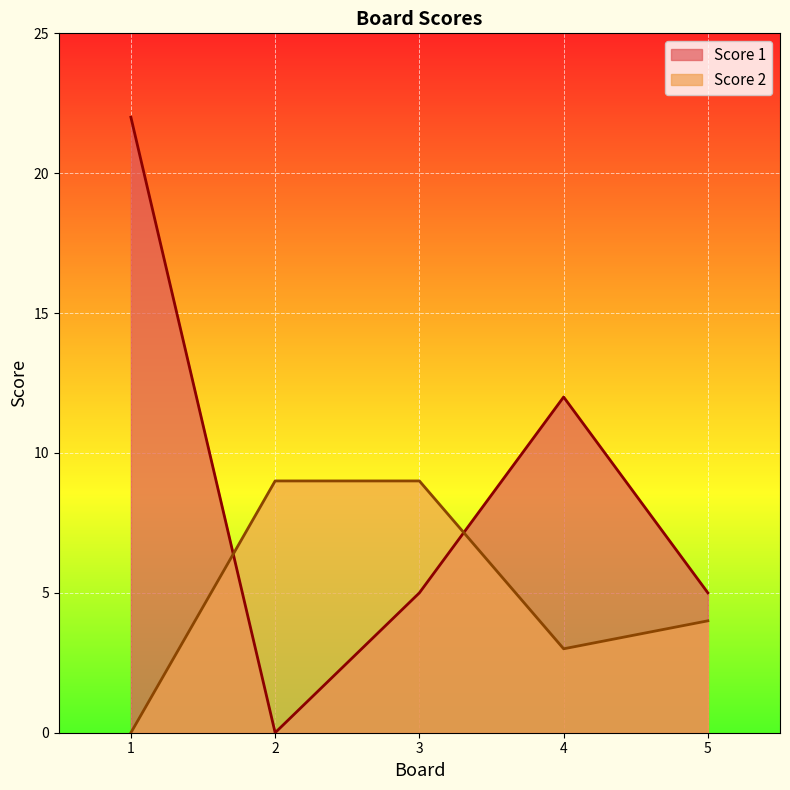

The value of Score 2 at 1 is 0. True or false?

True